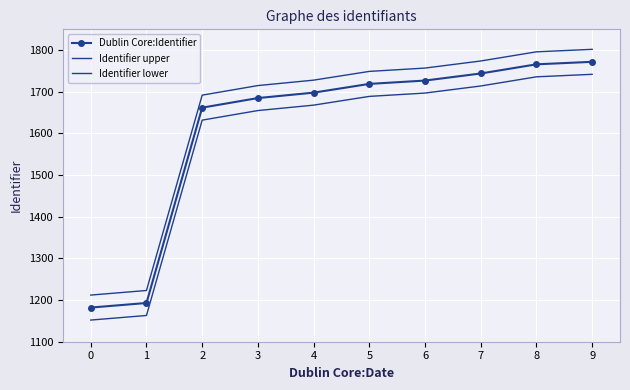

Reading left to right, extract all data points from this chart.

Dublin Core:Identifier: 1182	1193	1662	1685	1698	1719	1727	1744	1766	1772
Identifier upper: 1212	1223	1692	1715	1728	1749	1757	1774	1796	1802
Identifier lower: 1152	1163	1632	1655	1668	1689	1697	1714	1736	1742